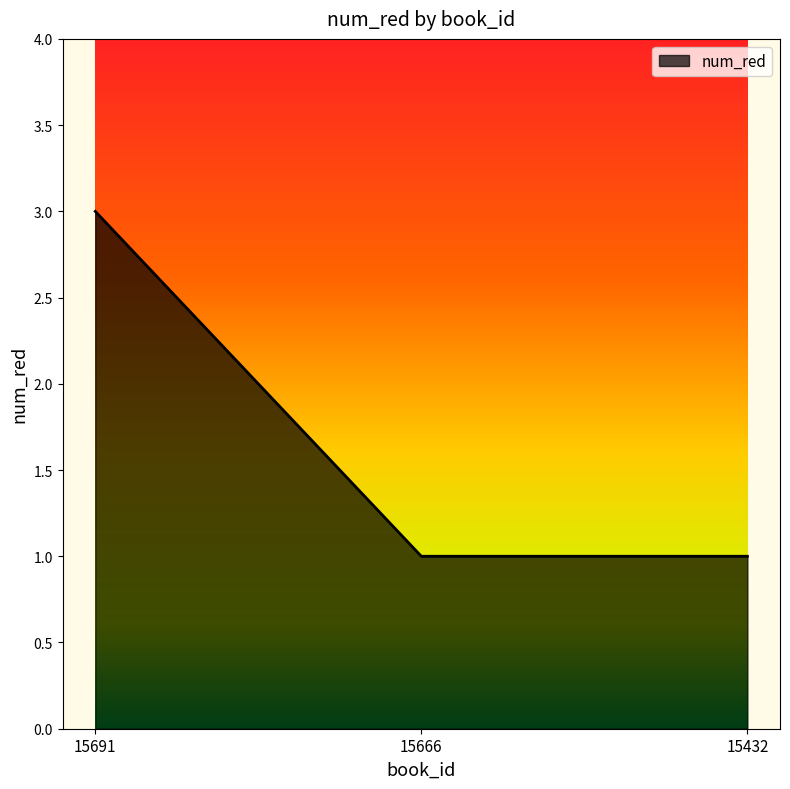

Reading right to left, what are all the values shown in this chart?

15432=1	15666=1	15691=3